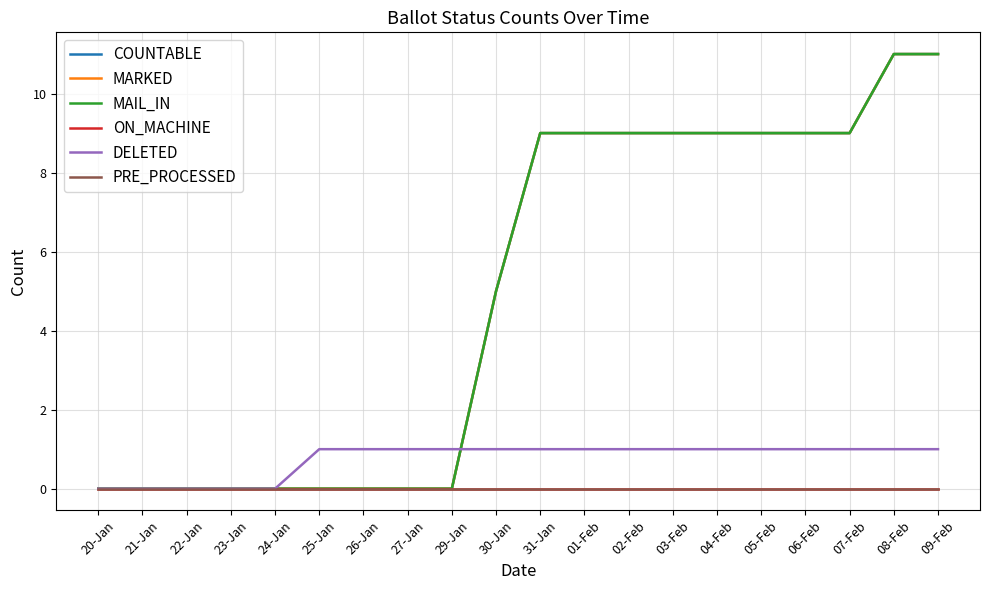

Which has a higher value, 20-Jan or 23-Jan?

20-Jan